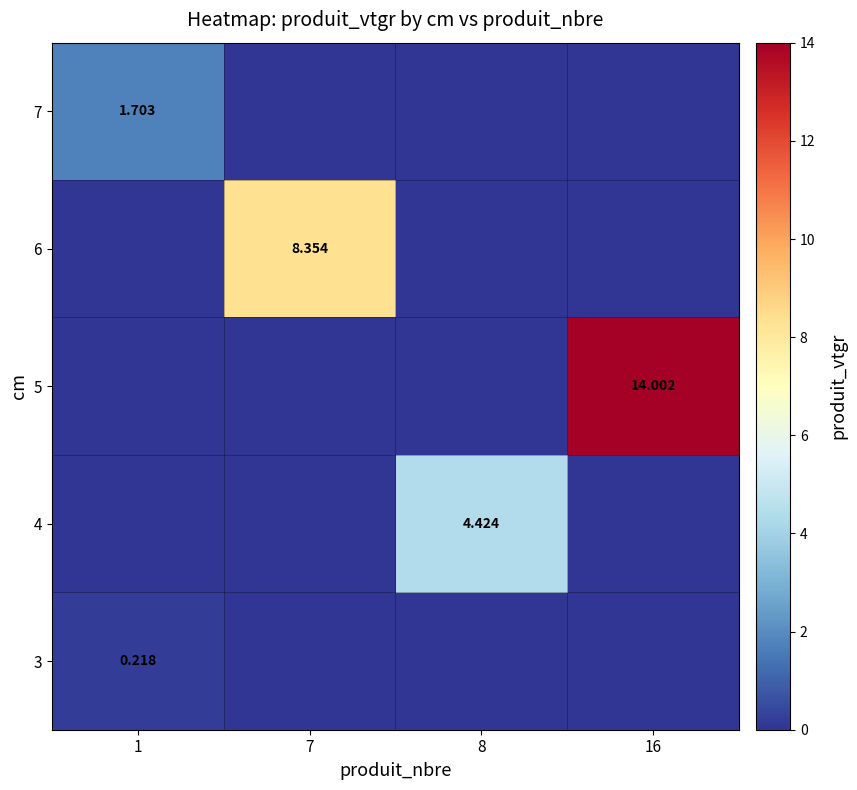

What is the total value across all series at 8?

4.4